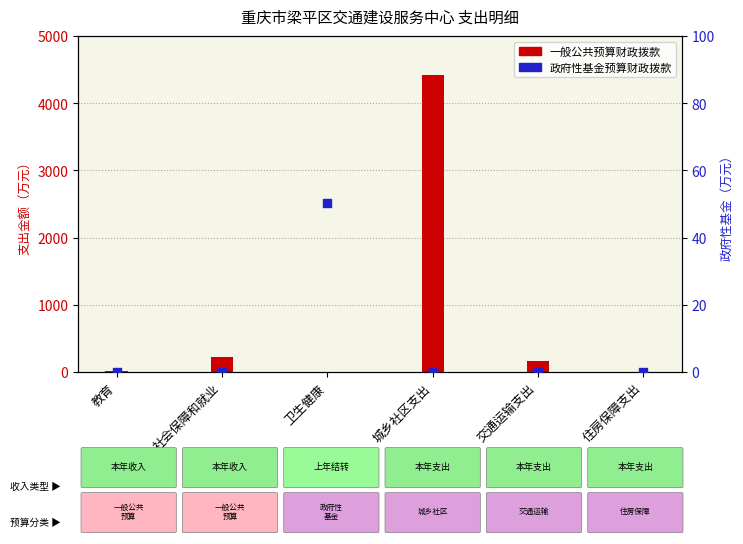

What is the total value across all series at 交通运输支出?

166.1